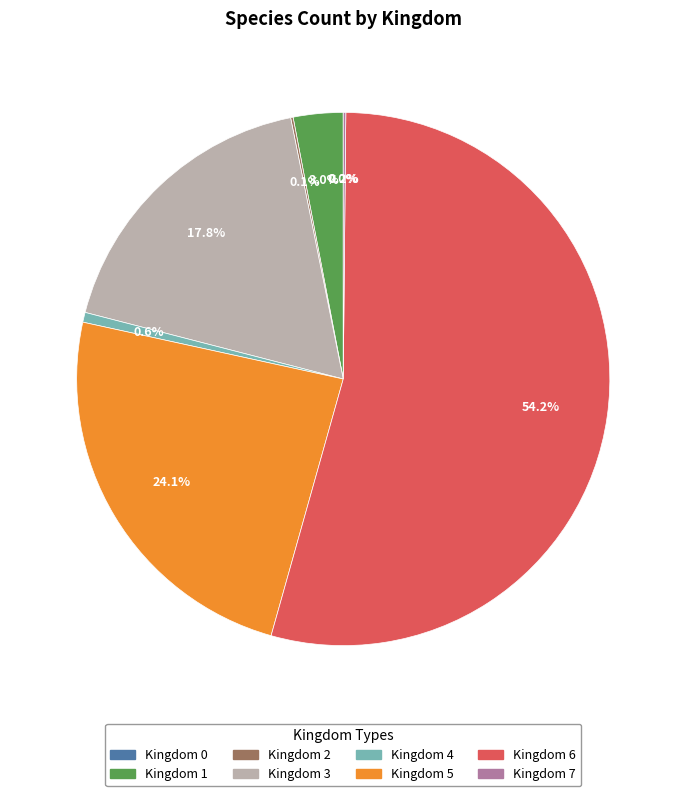

Is there a majority slice in this chart?

Yes